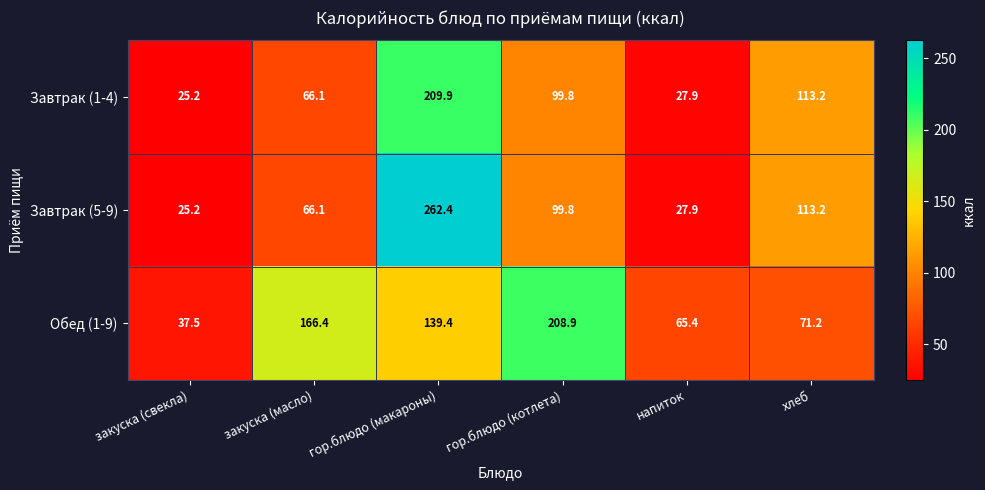

List the series in order of their peak value, lowest first.

Обед (1-9), Завтрак (1-4), Завтрак (5-9)